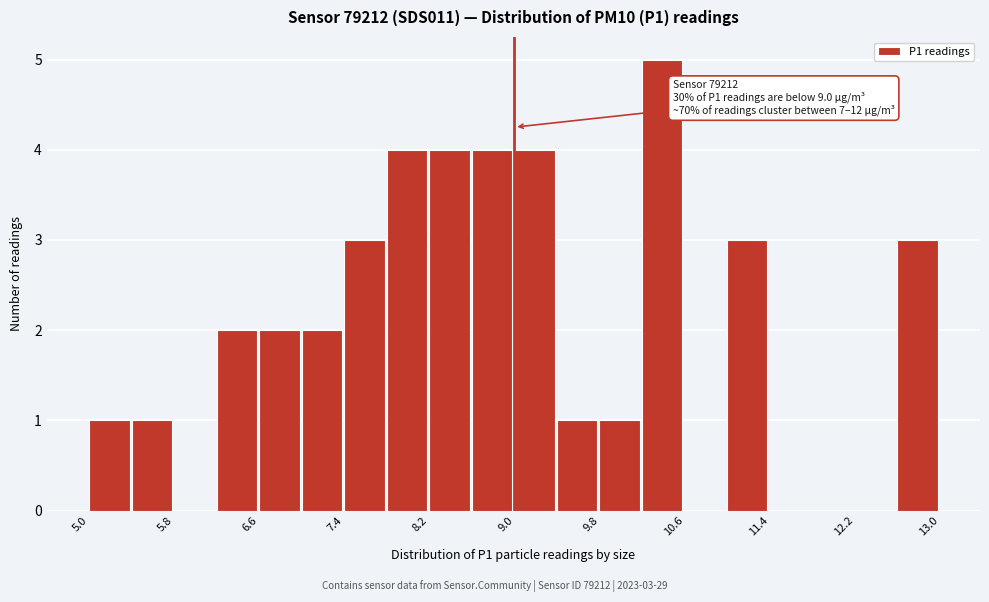

Which range on the x-axis has the tallest bar?

10.2 to 10.6